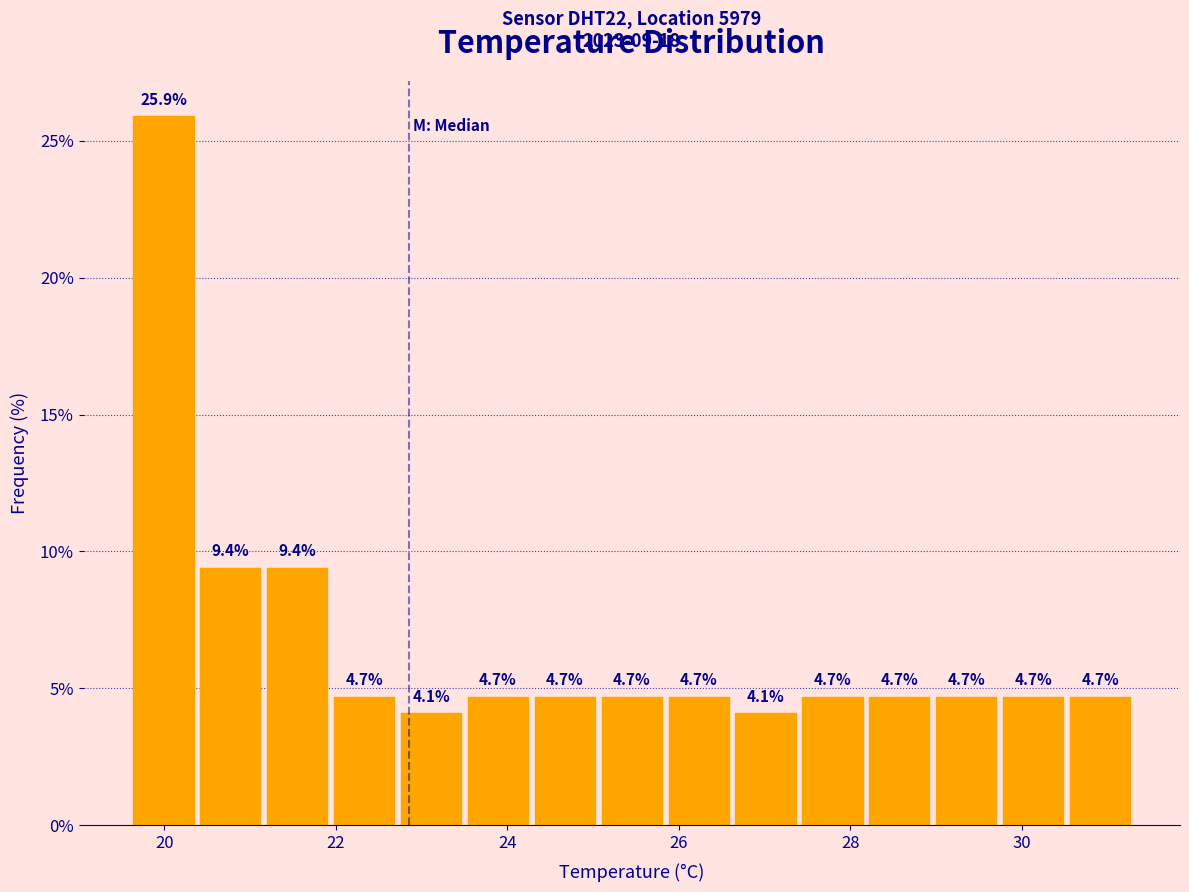

Around what value on the x-axis is the tallest bar? Give the approximate position of its centre, as read against the axis.

20.0